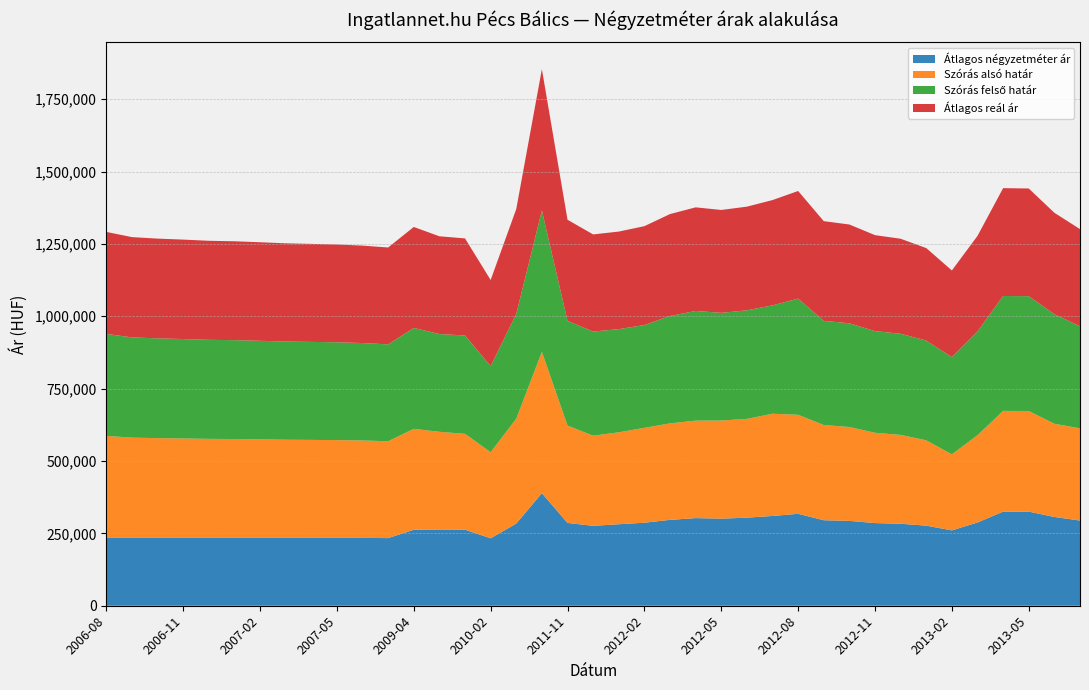

Reading right to left, transcribe all the data shown in this chart.

Átlagos négyzetméter ár: 294304	306637	325199	325199	287626	260373	276746	283266	285585	293122	295400	317588	310186	304271	300871	302732	296688	286811	281585	276061	286101	388888	283893	233012	262870	263119	262495	233631	234375	234375	234375	234375	234375	234375	234375	234375	234375	234375	234375
Szórás alsó határ: 318709	322063	347642	348027	301569	262541	294685	306958	312000	324428	329024	342183	353174	341212	339062	336739	333396	327825	317550	311531	336294	488317	362234	297484	331069	337772	348706	334677	336615	337931	338593	339257	340482	341604	342167	343527	344669	346396	352399
Szórás felső határ: 352577	378617	396608	396993	358569	336135	344627	349472	351192	358238	359854	401377	374402	375148	371942	379045	370920	355243	356518	359661	361994	488317	362234	297484	339749	337772	348706	334677	336615	337931	338593	339257	340482	341604	342167	343527	344669	346396	352399
Átlagos reál ár: 335643	350340	372125	372510	330069	299338	319656	328215	331596	341333	344439	371780	363788	358180	355502	357892	352158	341534	337034	335596	349144	488317	362234	297484	335409	337772	348706	334677	336615	337931	338593	339257	340482	341604	342167	343527	344669	346396	352399